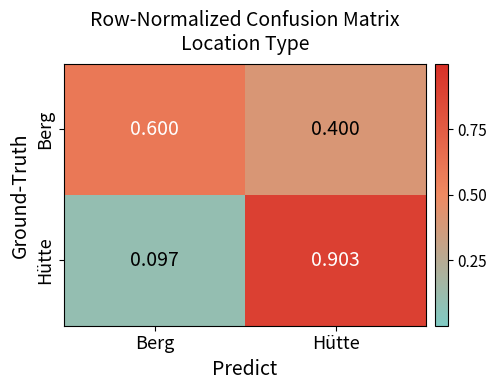

Which label corresponds to the largest value in the chart?

Hütte